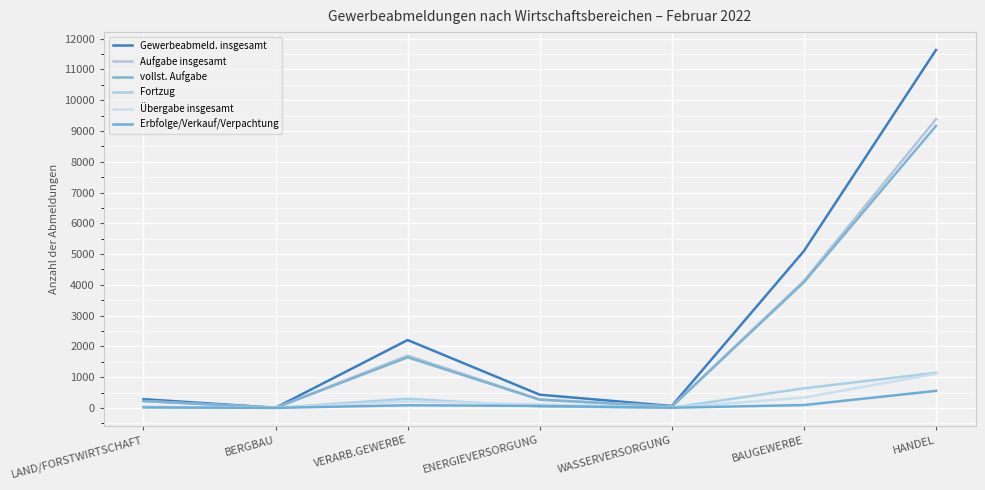

True or false: Übergabe insgesamt has a value of 1109 at HANDEL.

True